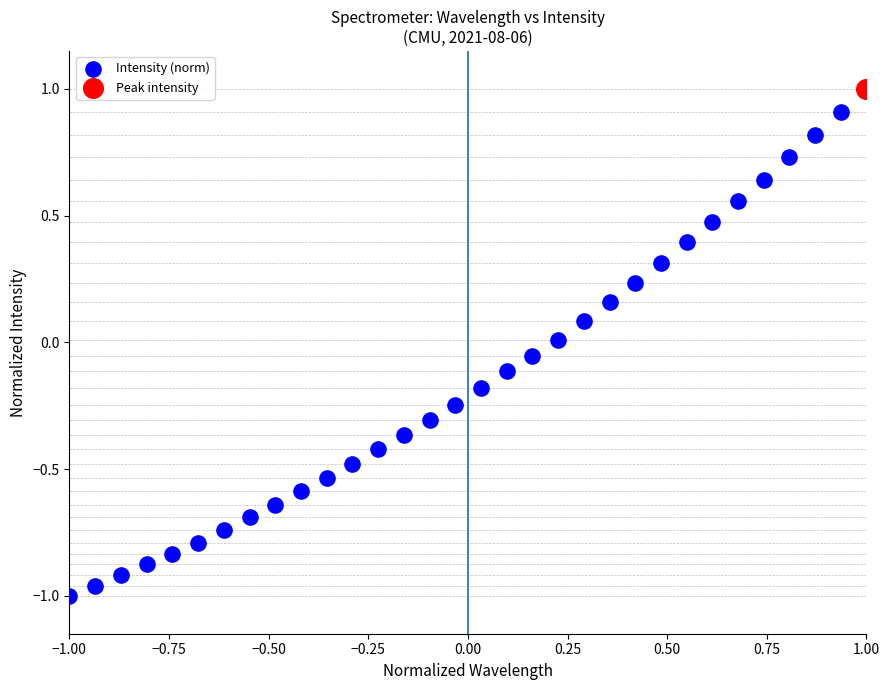

What are all the series names shown in the legend?

Intensity (norm), Peak intensity